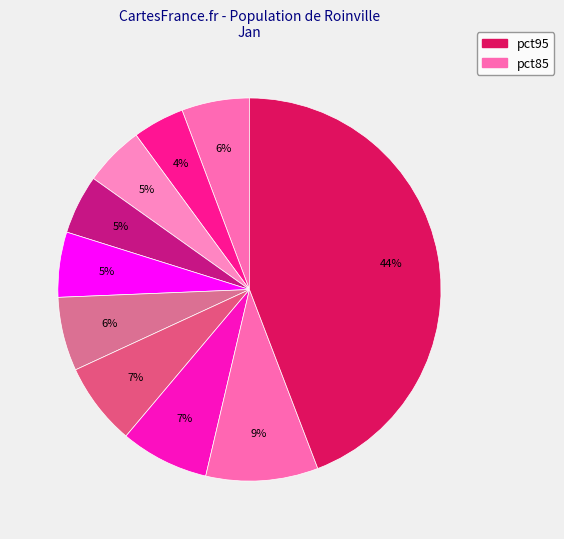

Rank the categories by value from highest to lowest.

pct95, pct85, pct75, pct65, pct55, pct05, pct45, pct25, pct35, pct15